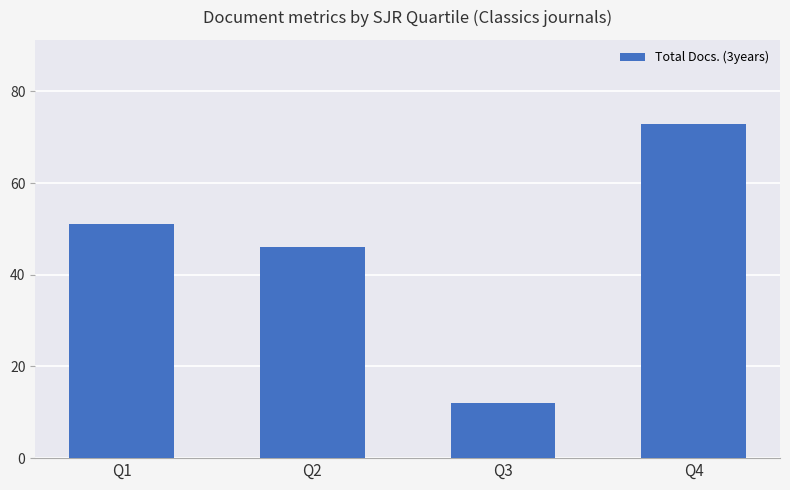

True or false: the data shows 46 at Q2.

True